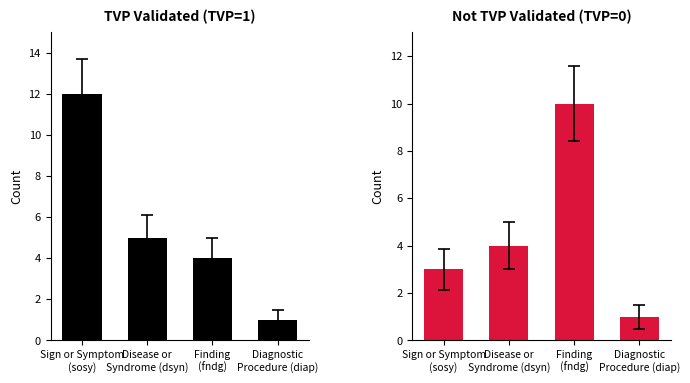

Between Diagnostic
Procedure (diap) and Sign or Symptom
(sosy), which is larger?

Sign or Symptom
(sosy)